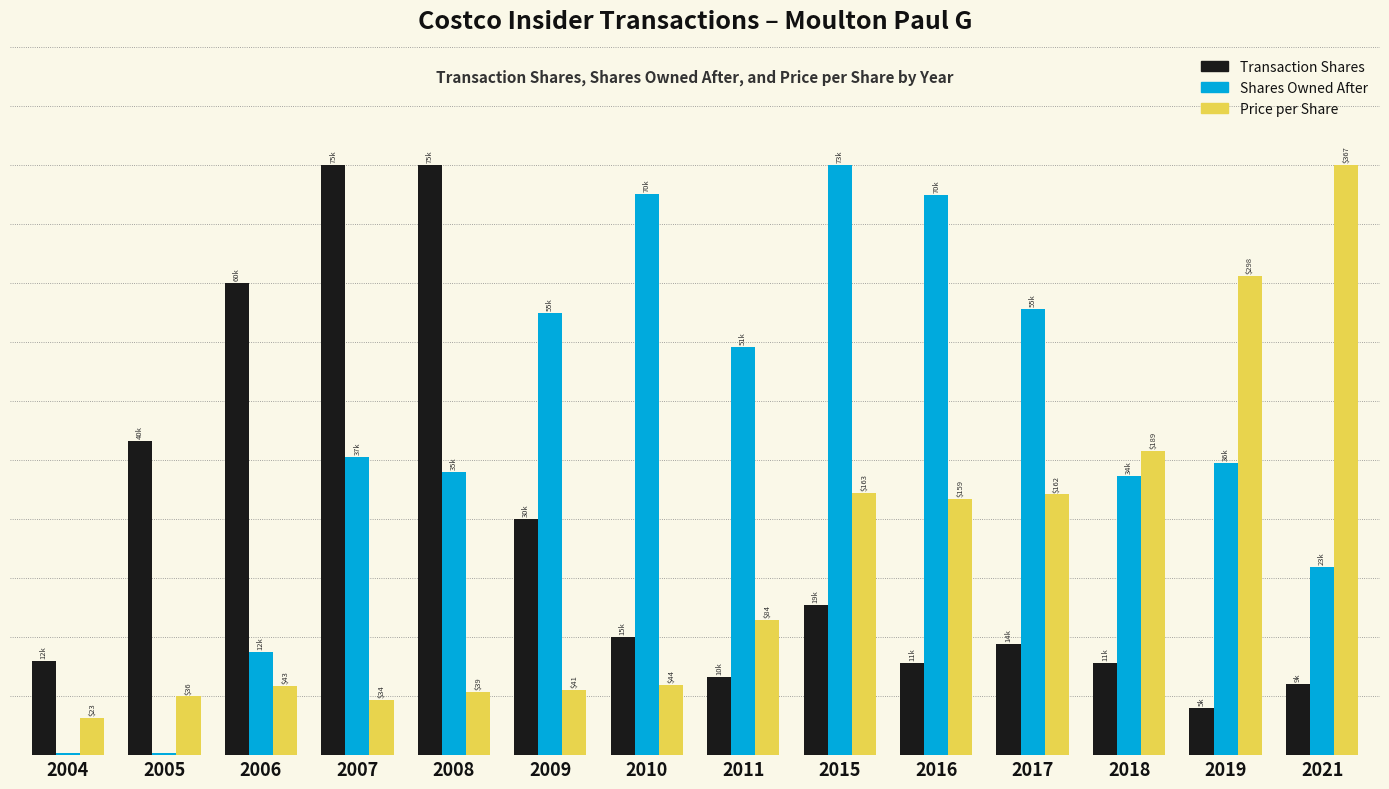

At which category is the sum across all series the highest?

2015